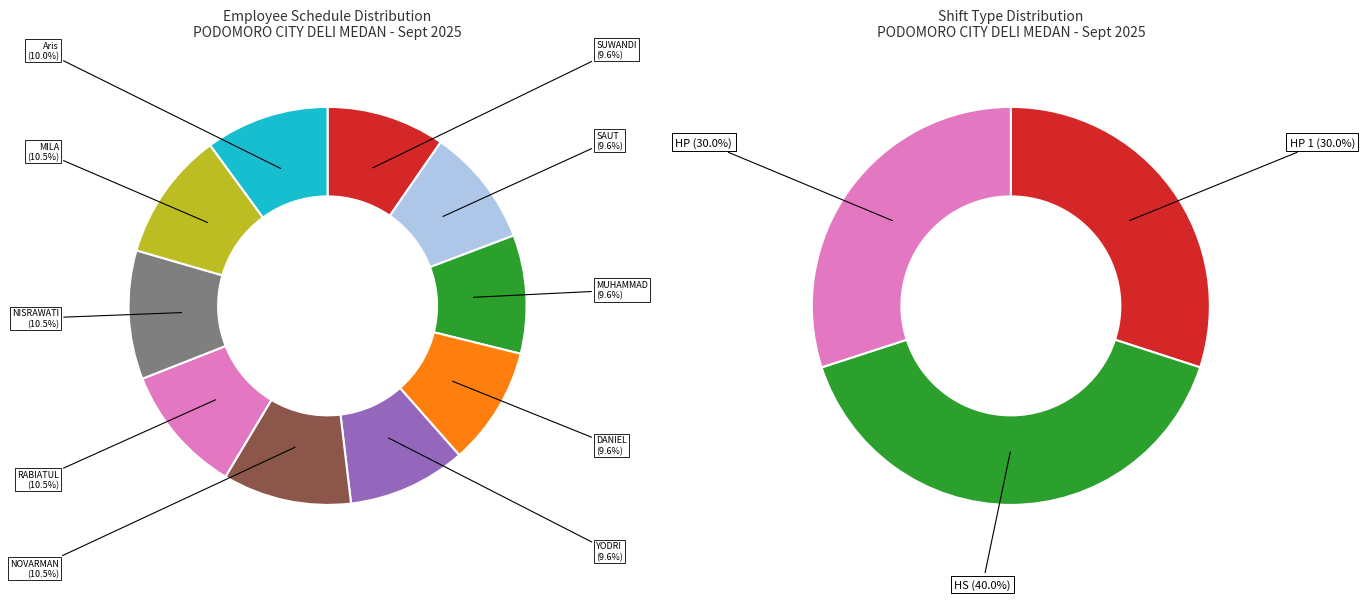

To the nearest percent, what portion does RABIATUL ADAWIYAH represent?

10%